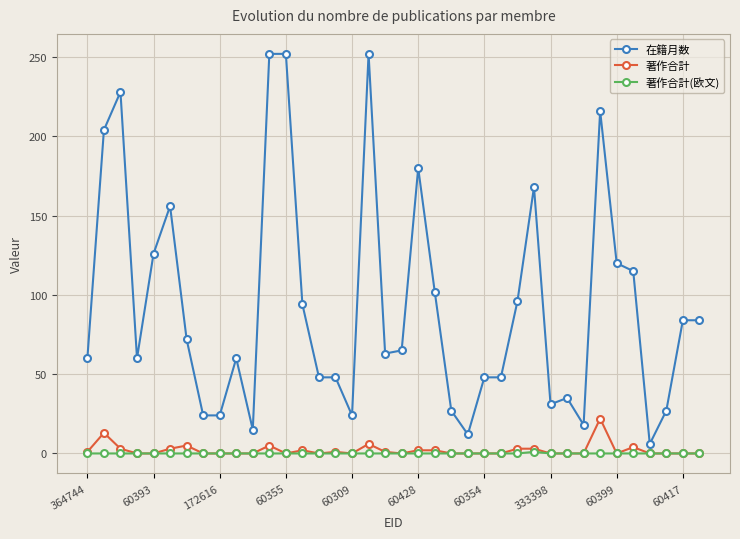

At how many categories does at least one series exceed 54?

23